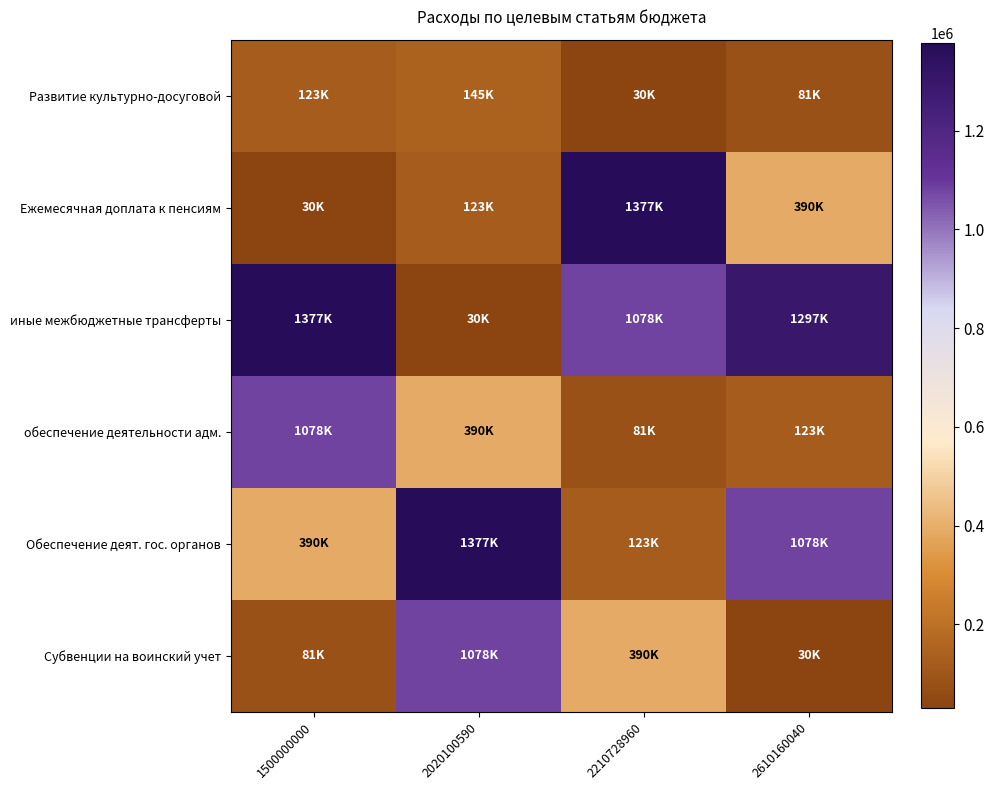

Reading left to right, list all the values displayed in this chart.

Развитие культурно-досуговой: 1500000000=123138.0	2020100590=145000.0	2210728960=30000.0	2610160040=81200.0
Ежемесячная доплата к пенсиям: 1500000000=30000.0	2020100590=123138.0	2210728960=1377498.0	2610160040=390104.1
иные межбюджетные трансферты: 1500000000=1377498.0	2020100590=30000.0	2210728960=1077748.4	2610160040=1297436.1
обеспечение деятельности адм.: 1500000000=1077748.4	2020100590=390104.1	2210728960=81200.0	2610160040=123138.0
Обеспечение деят. гос. органов: 1500000000=390104.1	2020100590=1377498.0	2210728960=123138.0	2610160040=1077748.4
Субвенции на воинский учет: 1500000000=81200.0	2020100590=1077748.4	2210728960=390104.1	2610160040=30000.0